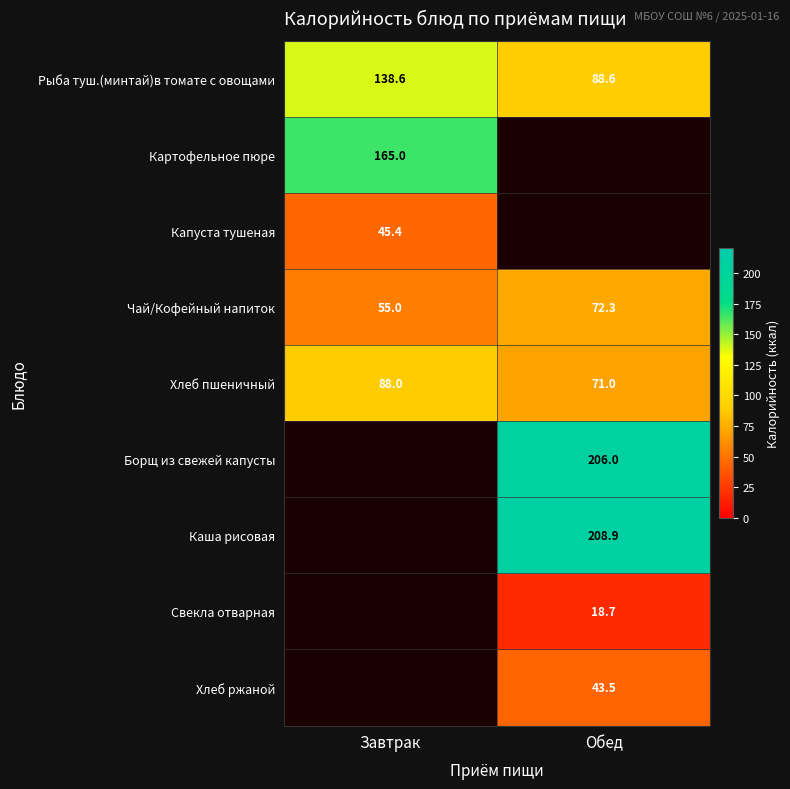

What is the difference between the Чай/Кофейный напиток values at Обед and Завтрак?

17.3